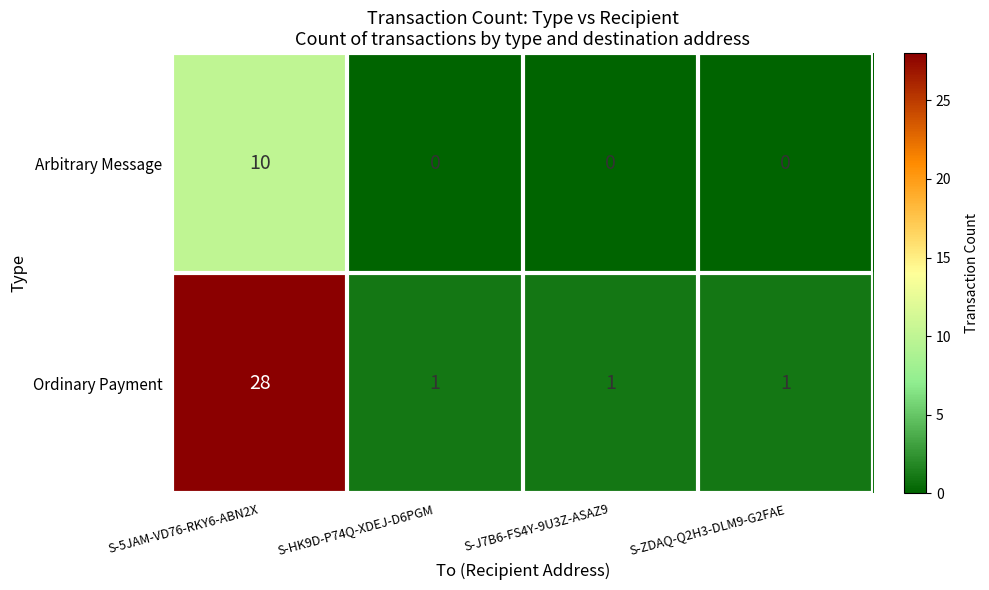

What is the greatest value displayed?

28